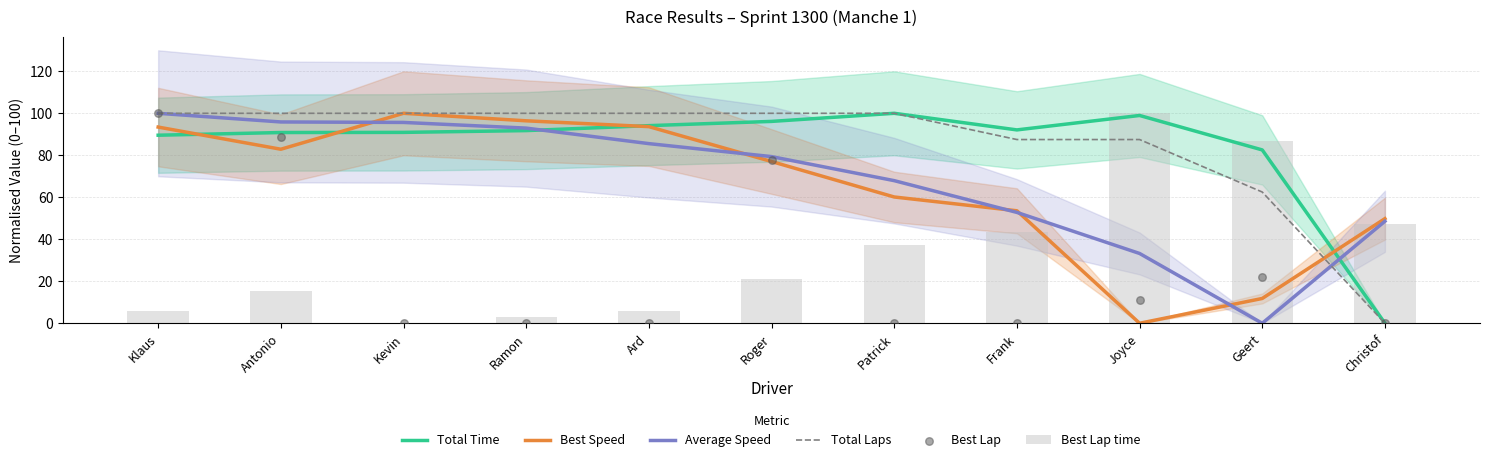

Which series contains the highest Y value?

Total Time